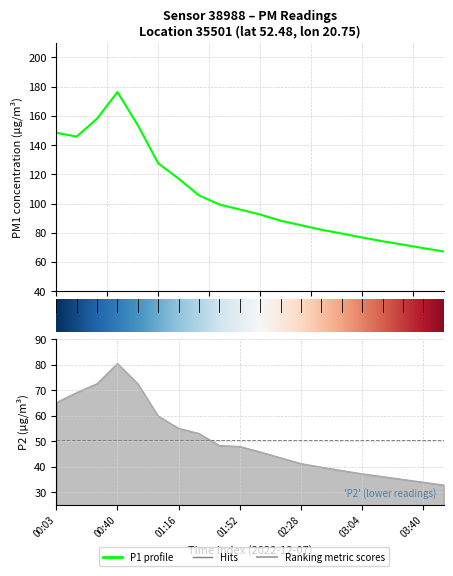

What is the label of the 13th point from the left?

02:28